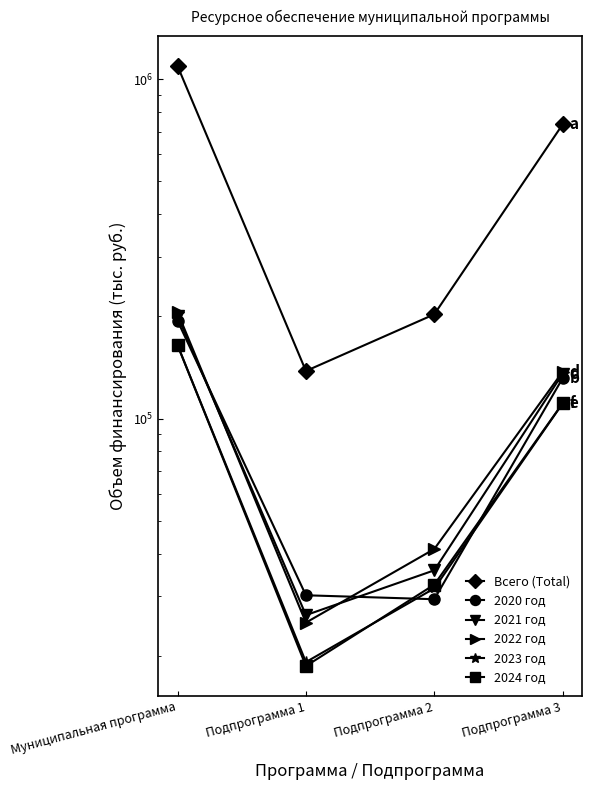

Is the value of 2023 год at Муниципальная программа greater than the value of 2024 год at Подпрограмма 1?

Yes